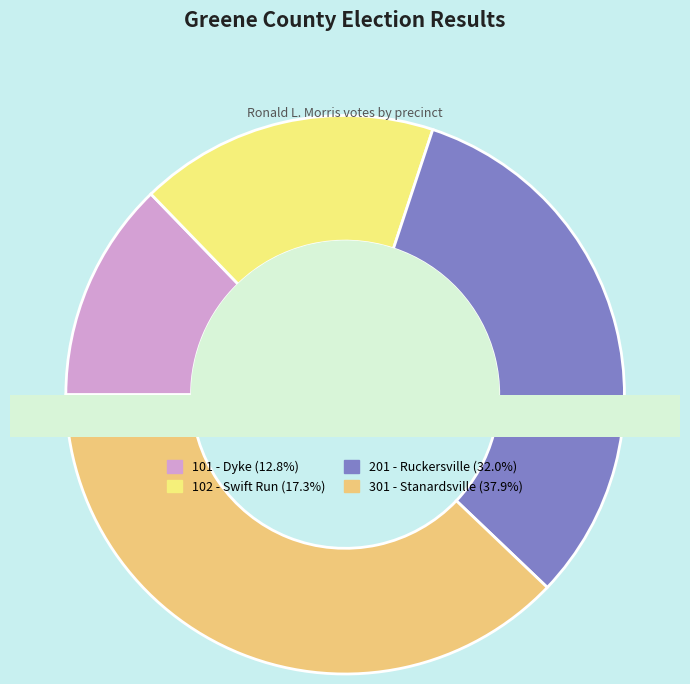

Which has a higher value, 201 - Ruckersville or 101 - Dyke?

201 - Ruckersville